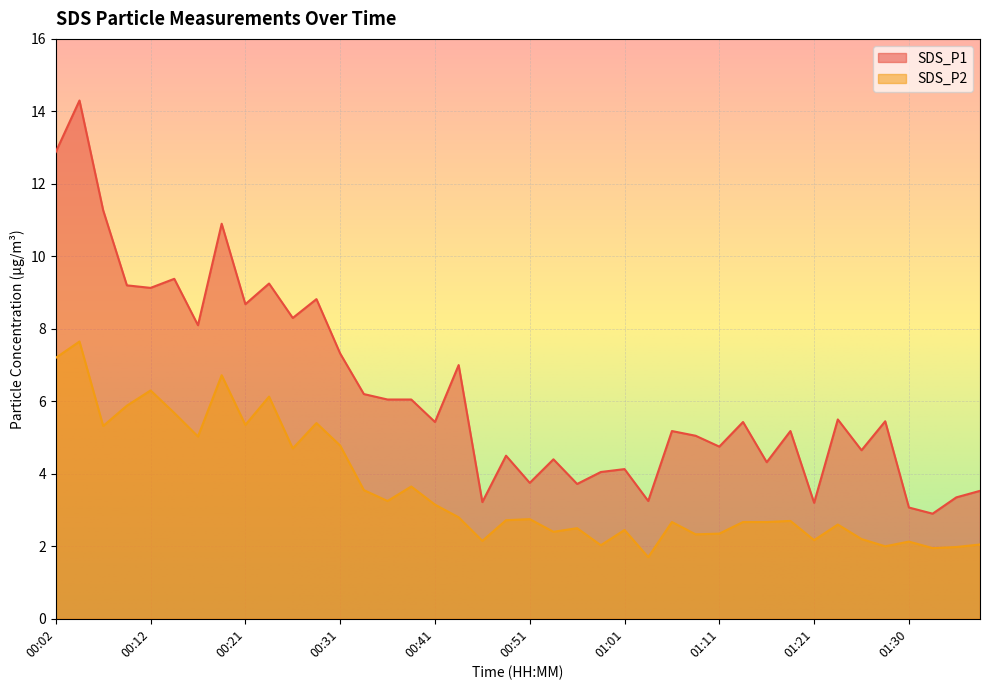

Reading right to left, extract all data points from this chart.

SDS_P1: 01:38=3.5	01:35=3.4	01:33=2.9	01:30=3.1	01:28=5.5	01:25=4.7	01:23=5.5	01:21=3.2	01:18=5.2	01:16=4.3	01:13=5.4	01:11=4.8	01:08=5.0	01:06=5.2	01:03=3.2	01:01=4.1	00:58=4.0	00:56=3.7	00:53=4.4	00:51=3.8	00:48=4.5	00:46=3.2	00:44=7.0	00:41=5.4	00:39=6.0	00:36=6.0	00:34=6.2	00:31=7.3	00:29=8.8	00:26=8.3	00:24=9.2	00:21=8.7	00:19=10.9	00:17=8.1	00:14=9.4	00:12=9.1	00:09=9.2	00:07=11.3	00:04=14.3	00:02=12.9
SDS_P2: 01:38=2.0	01:35=2.0	01:33=1.9	01:30=2.1	01:28=2.0	01:25=2.2	01:23=2.6	01:21=2.2	01:18=2.7	01:16=2.7	01:13=2.7	01:11=2.4	01:08=2.3	01:06=2.7	01:03=1.7	01:01=2.5	00:58=2.0	00:56=2.5	00:53=2.4	00:51=2.8	00:48=2.7	00:46=2.1	00:44=2.8	00:41=3.1	00:39=3.6	00:36=3.2	00:34=3.5	00:31=4.8	00:29=5.4	00:26=4.7	00:24=6.1	00:21=5.3	00:19=6.7	00:17=5.0	00:14=5.7	00:12=6.3	00:09=5.9	00:07=5.3	00:04=7.7	00:02=7.2